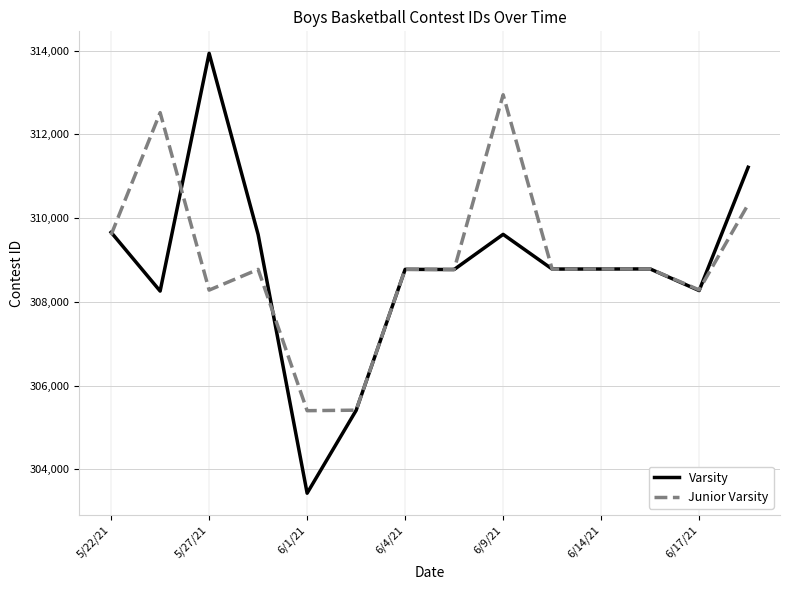

What is the minimum value for Junior Varsity?

305399